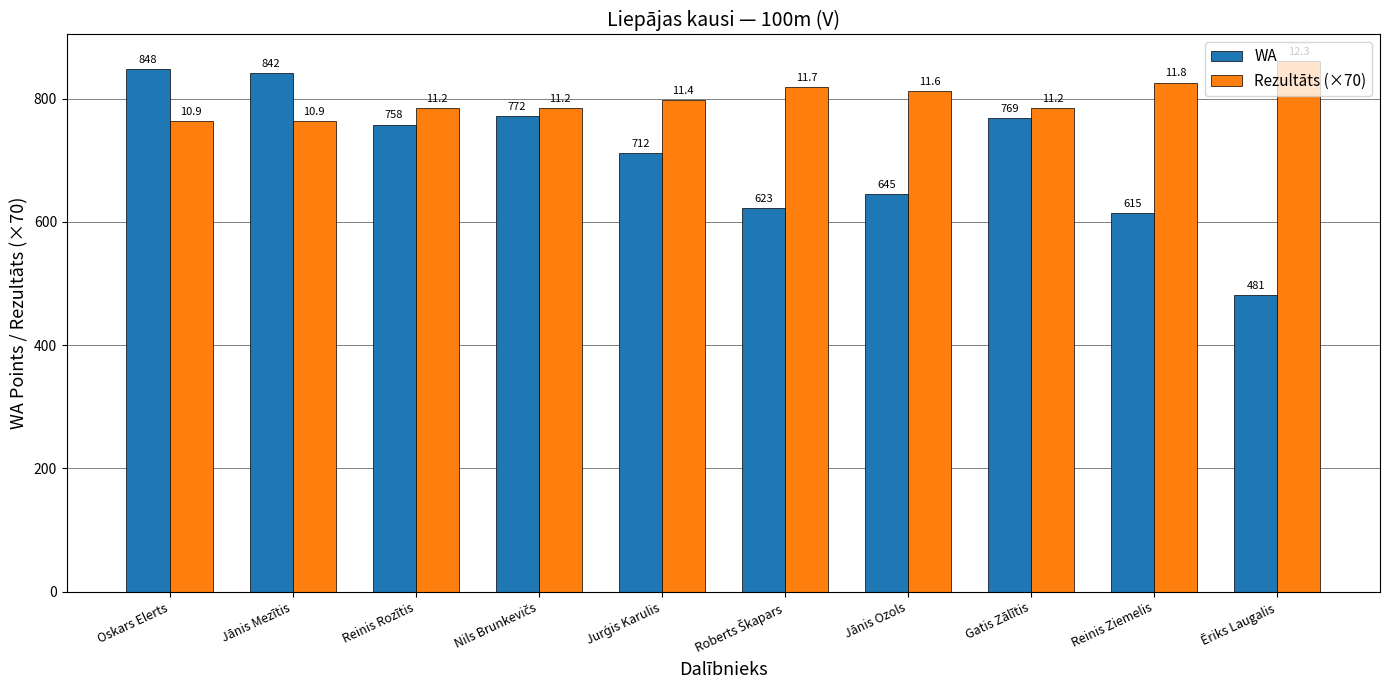

What position from the right is Ēriks Laugalis?

1